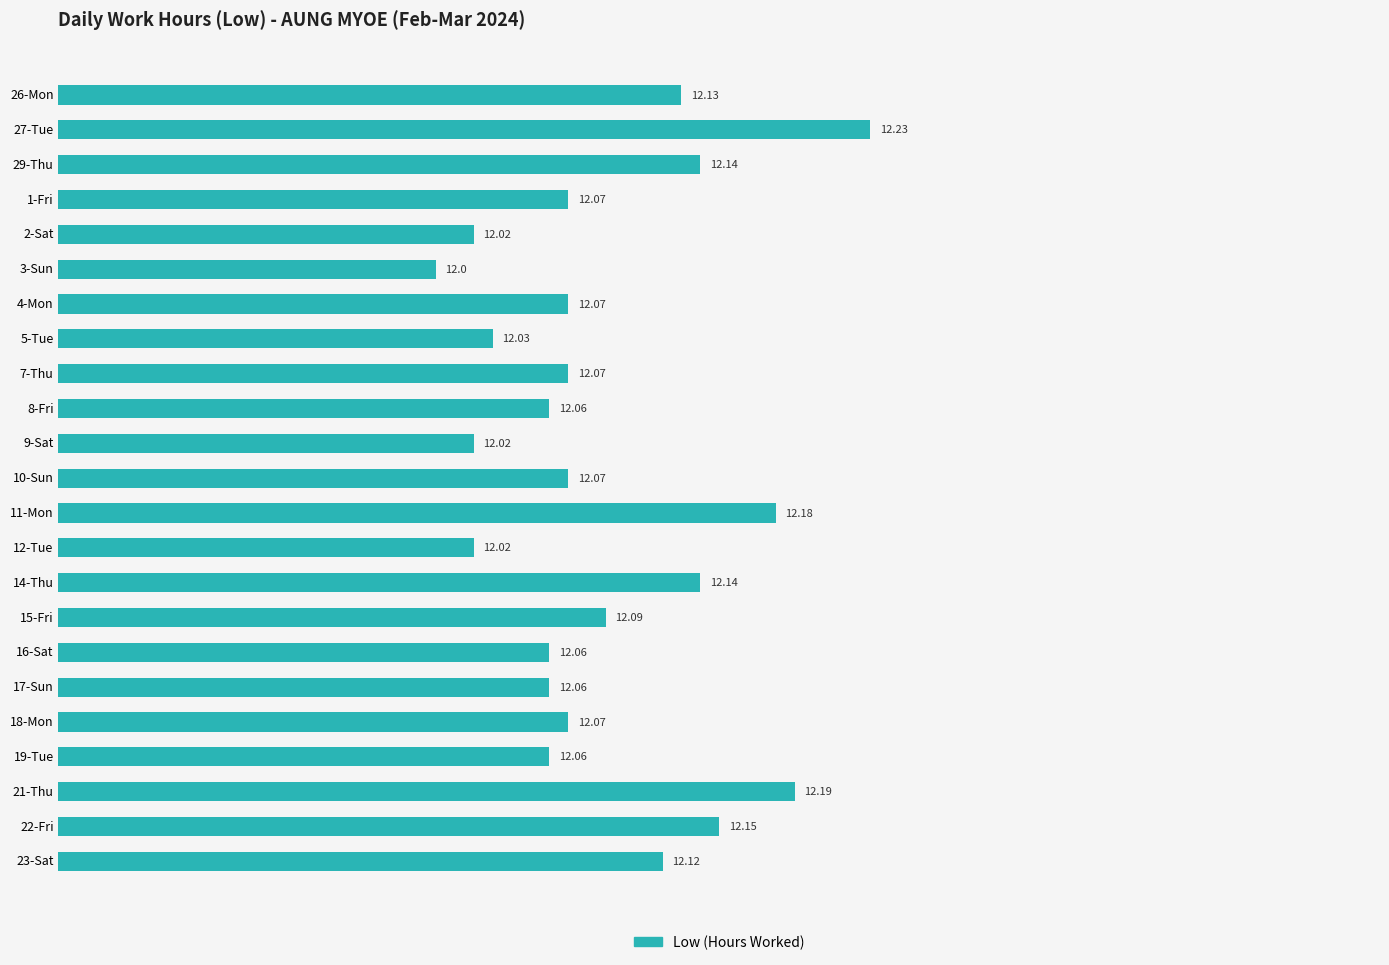

What is the average value?

12.1